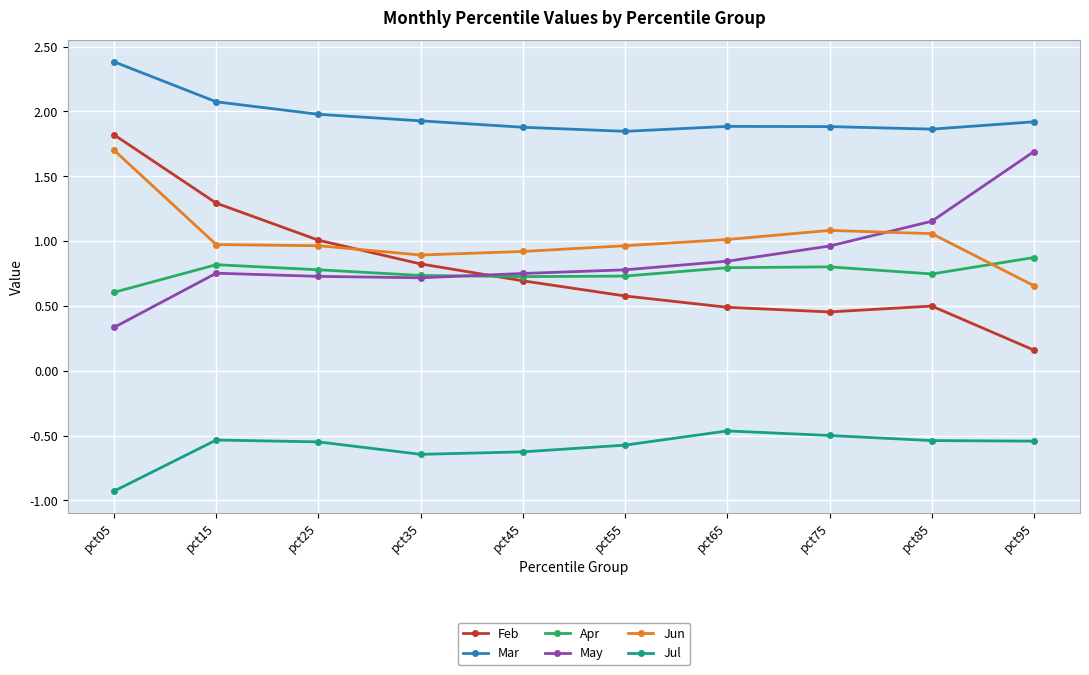

True or false: May and Jul intersect in this chart.

False